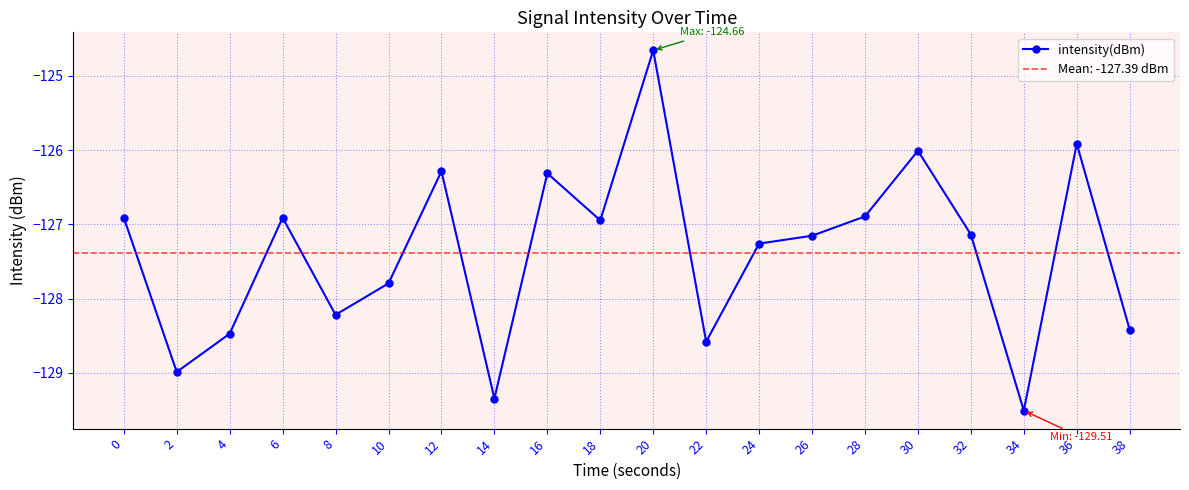

Which category has the lowest value across all series?

34